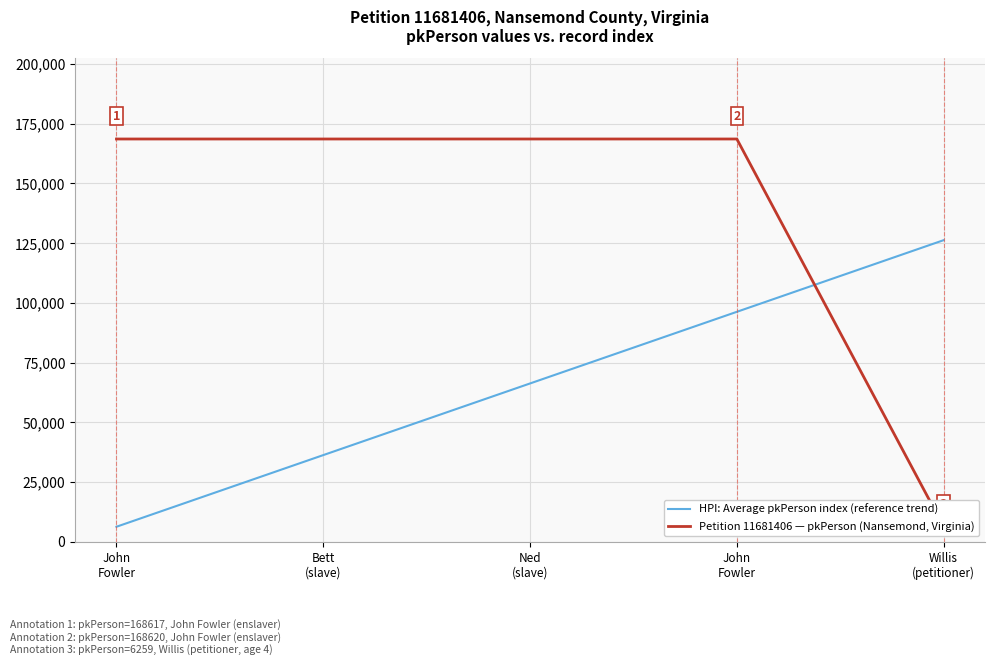

Is it true that HPI: Average pkPerson index (reference trend) equals 96259 at John
Fowler?

True